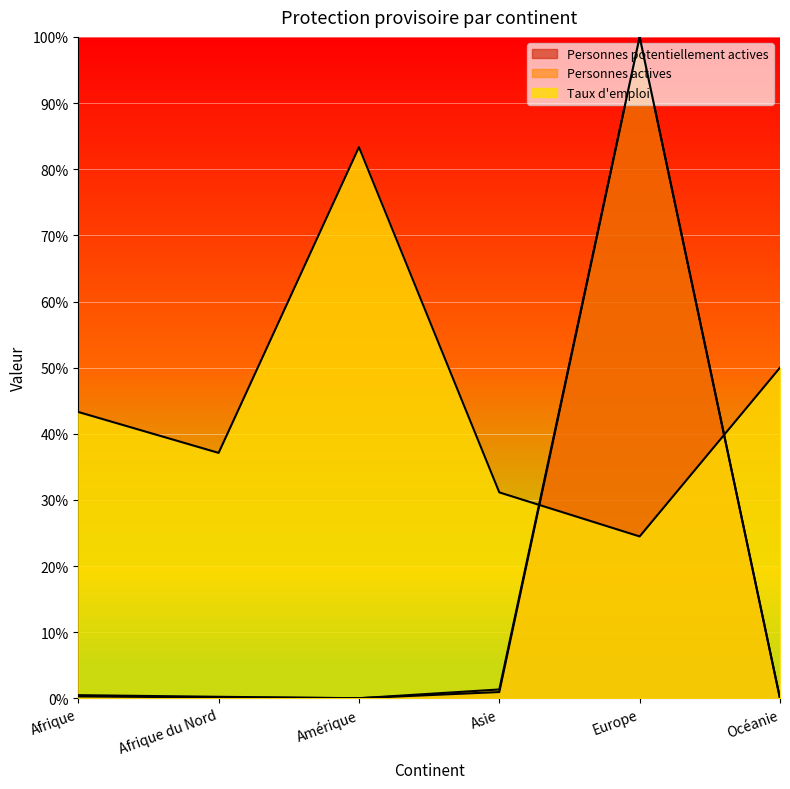

Which series has the largest range (max minus min)?

Personnes potentiellement actives